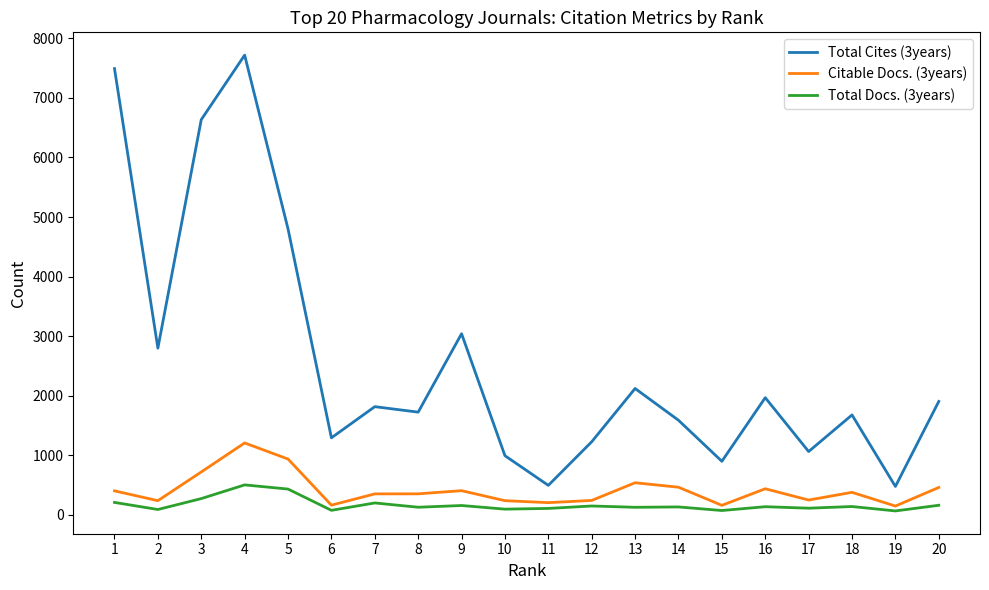

Where is the first local minimum for Total Docs. (3years)?

2